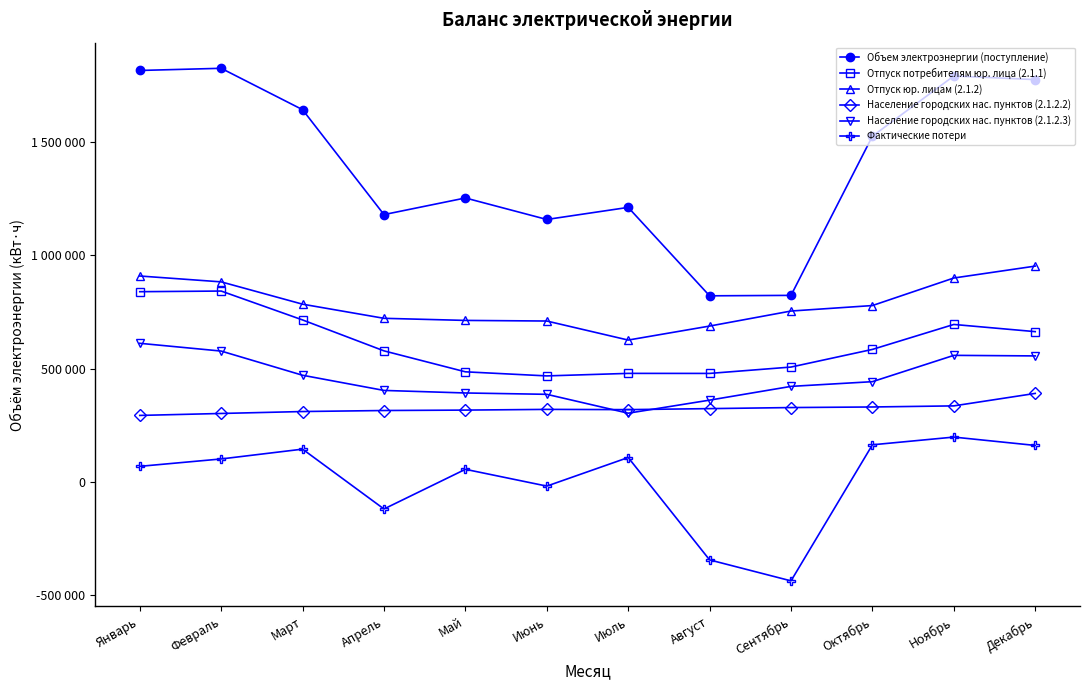

Is the value of Объем электроэнергии (поступление) at Январь greater than the value of Отпуск юр. лицам (2.1.2) at Август?

Yes